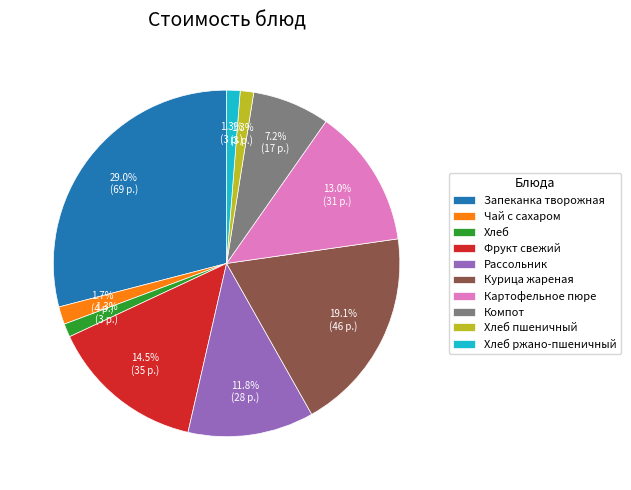

Combined, do Картофельное пюре and Курица жареная account for over 50%?

No